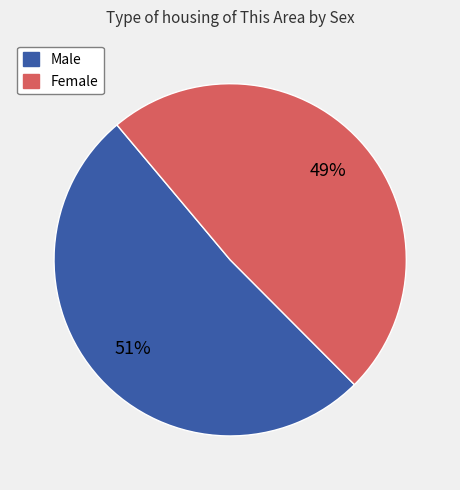

Rank the categories by value from highest to lowest.

Male, Female